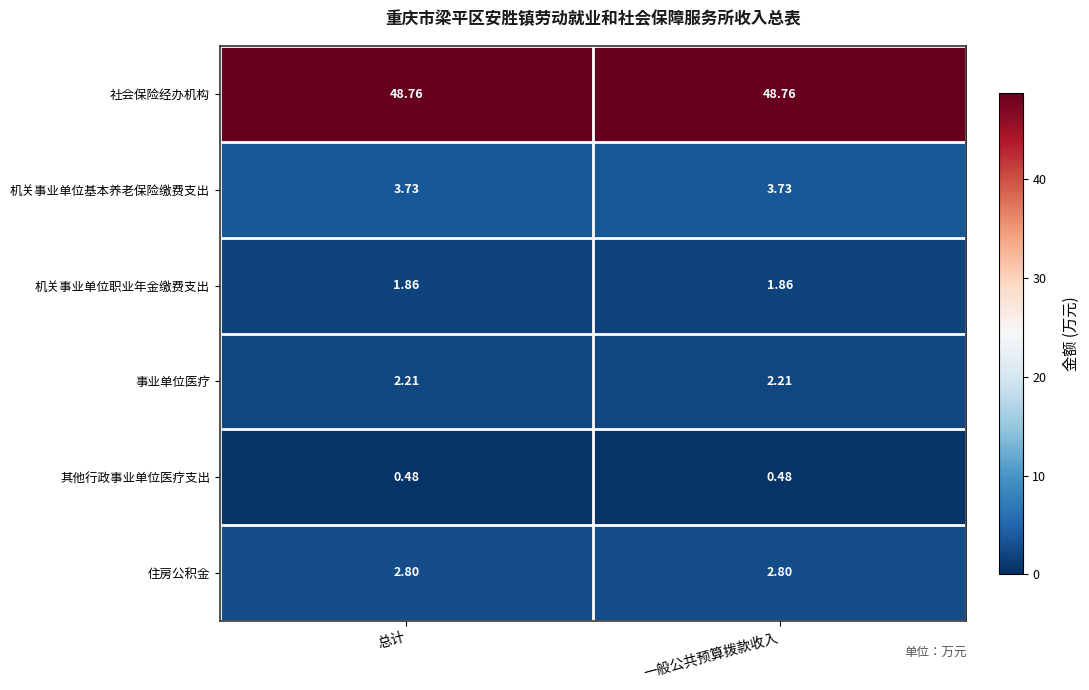

Is the value of 其他行政事业单位医疗支出 at 一般公共预算拨款收入 greater than the value of 社会保险经办机构 at 总计?

No